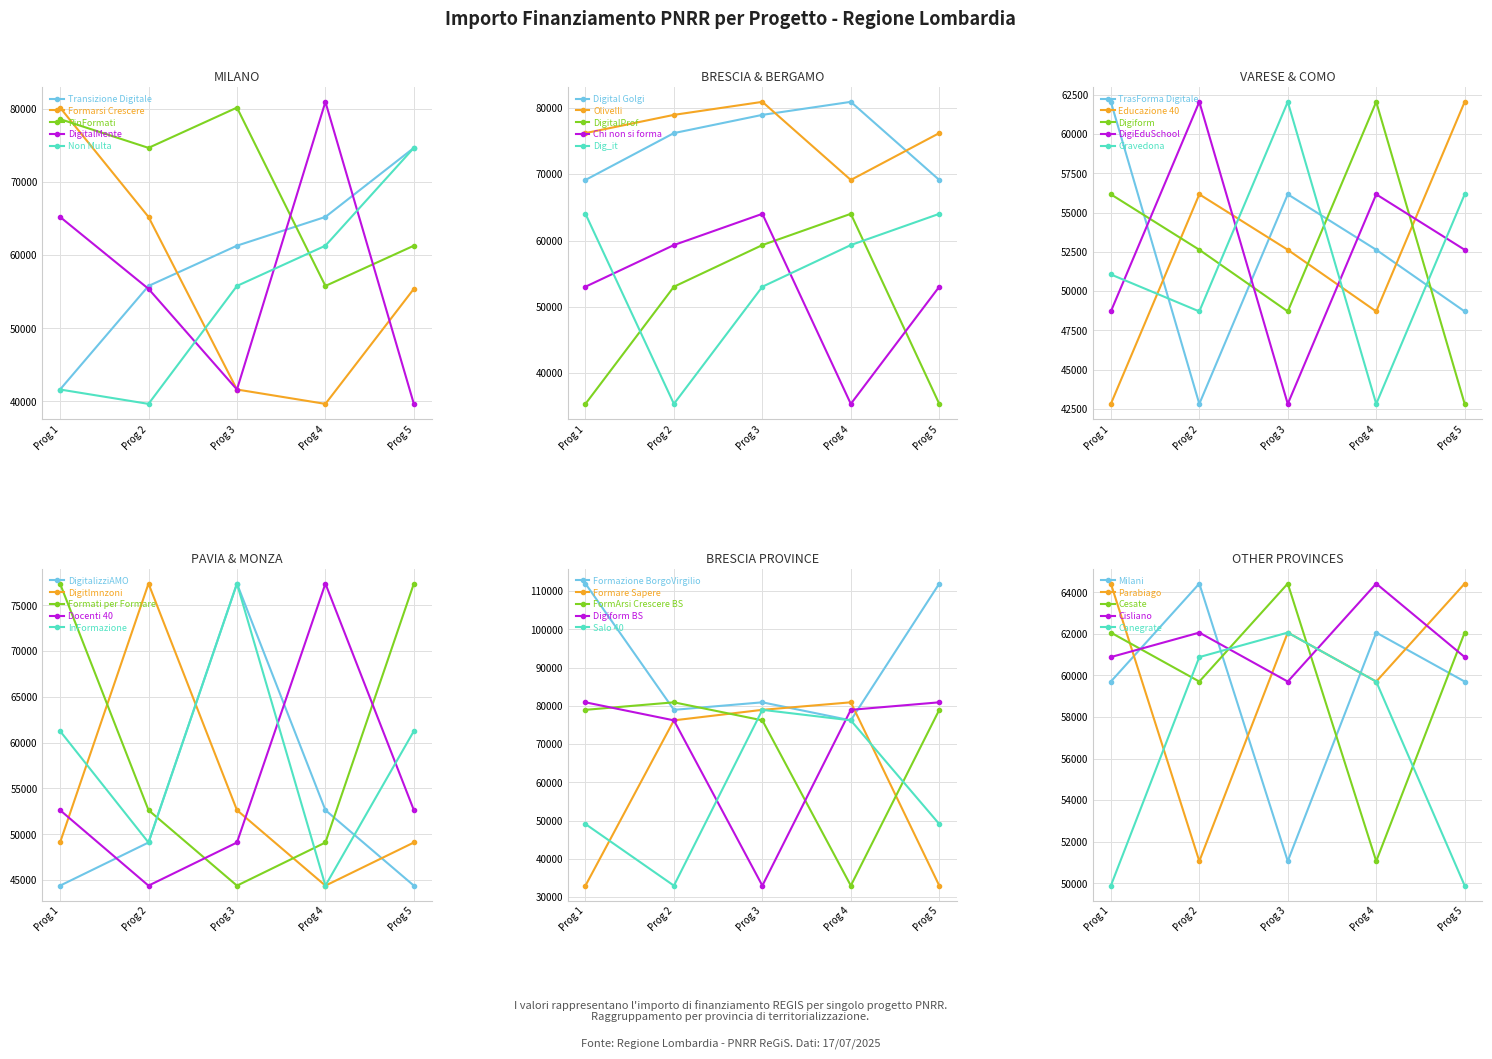

After their last crossing, which series has the higher values: Non Multa or Formarsi Crescere?

Non Multa